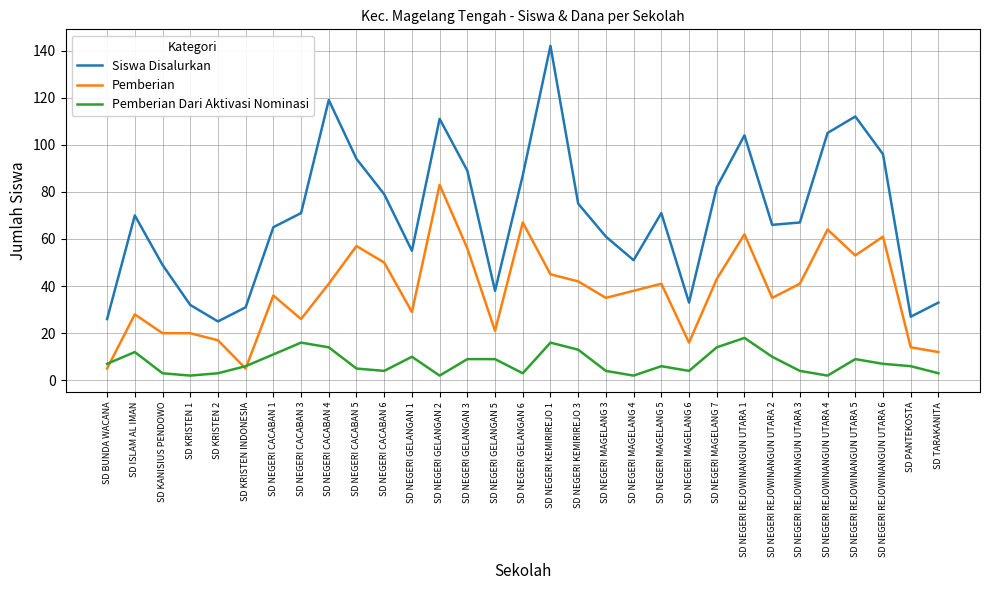

What is the maximum value shown in the chart?

142